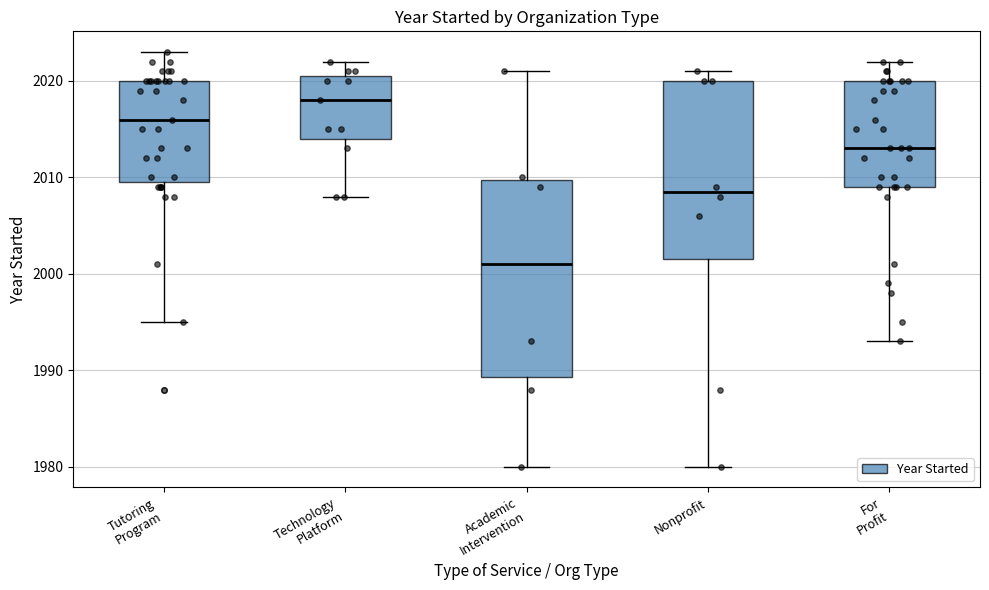

Reading left to right, read every box against the y-axis: the position of its median line, the range the box covers, and the ends of its whiskers. The values are not printed on the chart, so give them approximately, as read against the axis.

Tutoring Program: median 2016, box 2010 to 2020, whiskers 1995 to 2023
Technology Platform: median 2018, box 2014 to 2021, whiskers 2008 to 2022
Academic Intervention: median 2001, box 1989 to 2010, whiskers 1980 to 2021
Nonprofit: median 2009, box 2002 to 2020, whiskers 1980 to 2021
For Profit: median 2013, box 2009 to 2020, whiskers 1993 to 2022